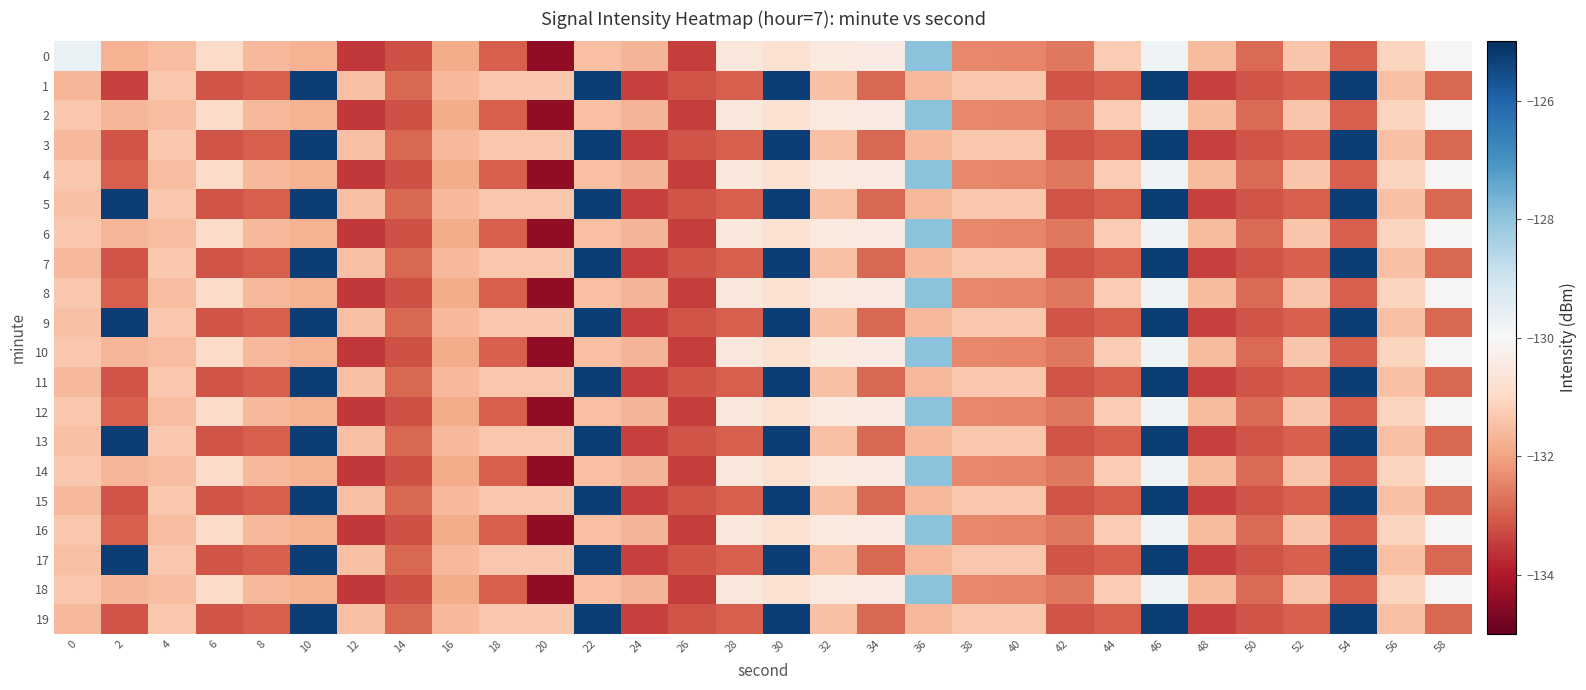

Reading right to left, transcribe all the data shown in this chart.

0: 58=-130.1	56=-131.1	54=-133.0	52=-131.4	50=-132.8	48=-131.6	46=-129.8	44=-131.3	42=-132.6	40=-132.4	38=-132.4	36=-127.9	34=-130.4	32=-130.5	30=-130.8	28=-130.6	26=-133.5	24=-131.7	22=-131.5	20=-134.4	18=-133.0	16=-131.9	14=-133.2	12=-133.5	10=-131.8	8=-131.6	6=-131.0	4=-131.5	2=-131.7	0=-129.7
1: 58=-132.9	56=-131.5	54=-125.3	52=-133.0	50=-133.1	48=-133.4	46=-125.3	44=-133.0	42=-133.1	40=-131.3	38=-131.3	36=-131.6	34=-132.9	32=-131.5	30=-125.3	28=-133.0	26=-133.1	24=-133.4	22=-125.3	20=-131.3	18=-131.3	16=-131.6	14=-132.9	12=-131.5	10=-125.3	8=-133.0	6=-133.1	4=-131.3	2=-133.4	0=-131.7
2: 58=-130.1	56=-131.1	54=-133.0	52=-131.4	50=-132.8	48=-131.6	46=-129.8	44=-131.3	42=-132.6	40=-132.4	38=-132.4	36=-127.9	34=-130.4	32=-130.5	30=-130.8	28=-130.6	26=-133.5	24=-131.7	22=-131.5	20=-134.4	18=-133.0	16=-131.9	14=-133.2	12=-133.5	10=-131.8	8=-131.6	6=-131.0	4=-131.5	2=-131.7	0=-131.3
3: 58=-132.9	56=-131.5	54=-125.3	52=-133.0	50=-133.1	48=-133.4	46=-125.3	44=-133.0	42=-133.1	40=-131.3	38=-131.3	36=-131.6	34=-132.9	32=-131.5	30=-125.3	28=-133.0	26=-133.1	24=-133.4	22=-125.3	20=-131.3	18=-131.3	16=-131.6	14=-132.9	12=-131.5	10=-125.3	8=-133.0	6=-133.1	4=-131.3	2=-133.1	0=-131.6
4: 58=-130.1	56=-131.1	54=-133.0	52=-131.4	50=-132.8	48=-131.6	46=-129.8	44=-131.3	42=-132.6	40=-132.4	38=-132.4	36=-127.9	34=-130.4	32=-130.5	30=-130.8	28=-130.6	26=-133.5	24=-131.7	22=-131.5	20=-134.4	18=-133.0	16=-131.9	14=-133.2	12=-133.5	10=-131.8	8=-131.6	6=-131.0	4=-131.5	2=-133.0	0=-131.3
5: 58=-132.9	56=-131.5	54=-125.3	52=-133.0	50=-133.1	48=-133.4	46=-125.3	44=-133.0	42=-133.1	40=-131.3	38=-131.3	36=-131.6	34=-132.9	32=-131.5	30=-125.3	28=-133.0	26=-133.1	24=-133.4	22=-125.3	20=-131.3	18=-131.3	16=-131.6	14=-132.9	12=-131.5	10=-125.3	8=-133.0	6=-133.1	4=-131.3	2=-125.3	0=-131.5
6: 58=-130.1	56=-131.1	54=-133.0	52=-131.4	50=-132.8	48=-131.6	46=-129.8	44=-131.3	42=-132.6	40=-132.4	38=-132.4	36=-127.9	34=-130.4	32=-130.5	30=-130.8	28=-130.6	26=-133.5	24=-131.7	22=-131.5	20=-134.4	18=-133.0	16=-131.9	14=-133.2	12=-133.5	10=-131.8	8=-131.6	6=-131.0	4=-131.5	2=-131.7	0=-131.3
7: 58=-132.9	56=-131.5	54=-125.3	52=-133.0	50=-133.1	48=-133.4	46=-125.3	44=-133.0	42=-133.1	40=-131.3	38=-131.3	36=-131.6	34=-132.9	32=-131.5	30=-125.3	28=-133.0	26=-133.1	24=-133.4	22=-125.3	20=-131.3	18=-131.3	16=-131.6	14=-132.9	12=-131.5	10=-125.3	8=-133.0	6=-133.1	4=-131.3	2=-133.1	0=-131.6
8: 58=-130.1	56=-131.1	54=-133.0	52=-131.4	50=-132.8	48=-131.6	46=-129.8	44=-131.3	42=-132.6	40=-132.4	38=-132.4	36=-127.9	34=-130.4	32=-130.5	30=-130.8	28=-130.6	26=-133.5	24=-131.7	22=-131.5	20=-134.4	18=-133.0	16=-131.9	14=-133.2	12=-133.5	10=-131.8	8=-131.6	6=-131.0	4=-131.5	2=-133.0	0=-131.3
9: 58=-132.9	56=-131.5	54=-125.3	52=-133.0	50=-133.1	48=-133.4	46=-125.3	44=-133.0	42=-133.1	40=-131.3	38=-131.3	36=-131.6	34=-132.9	32=-131.5	30=-125.3	28=-133.0	26=-133.1	24=-133.4	22=-125.3	20=-131.3	18=-131.3	16=-131.6	14=-132.9	12=-131.5	10=-125.3	8=-133.0	6=-133.1	4=-131.3	2=-125.3	0=-131.5
10: 58=-130.1	56=-131.1	54=-133.0	52=-131.4	50=-132.8	48=-131.6	46=-129.8	44=-131.3	42=-132.6	40=-132.4	38=-132.4	36=-127.9	34=-130.4	32=-130.5	30=-130.8	28=-130.6	26=-133.5	24=-131.7	22=-131.5	20=-134.4	18=-133.0	16=-131.9	14=-133.2	12=-133.5	10=-131.8	8=-131.6	6=-131.0	4=-131.5	2=-131.7	0=-131.3
11: 58=-132.9	56=-131.5	54=-125.3	52=-133.0	50=-133.1	48=-133.4	46=-125.3	44=-133.0	42=-133.1	40=-131.3	38=-131.3	36=-131.6	34=-132.9	32=-131.5	30=-125.3	28=-133.0	26=-133.1	24=-133.4	22=-125.3	20=-131.3	18=-131.3	16=-131.6	14=-132.9	12=-131.5	10=-125.3	8=-133.0	6=-133.1	4=-131.3	2=-133.1	0=-131.6
12: 58=-130.1	56=-131.1	54=-133.0	52=-131.4	50=-132.8	48=-131.6	46=-129.8	44=-131.3	42=-132.6	40=-132.4	38=-132.4	36=-127.9	34=-130.4	32=-130.5	30=-130.8	28=-130.6	26=-133.5	24=-131.7	22=-131.5	20=-134.4	18=-133.0	16=-131.9	14=-133.2	12=-133.5	10=-131.8	8=-131.6	6=-131.0	4=-131.5	2=-133.0	0=-131.3
13: 58=-132.9	56=-131.5	54=-125.3	52=-133.0	50=-133.1	48=-133.4	46=-125.3	44=-133.0	42=-133.1	40=-131.3	38=-131.3	36=-131.6	34=-132.9	32=-131.5	30=-125.3	28=-133.0	26=-133.1	24=-133.4	22=-125.3	20=-131.3	18=-131.3	16=-131.6	14=-132.9	12=-131.5	10=-125.3	8=-133.0	6=-133.1	4=-131.3	2=-125.3	0=-131.5
14: 58=-130.1	56=-131.1	54=-133.0	52=-131.4	50=-132.8	48=-131.6	46=-129.8	44=-131.3	42=-132.6	40=-132.4	38=-132.4	36=-127.9	34=-130.4	32=-130.5	30=-130.8	28=-130.6	26=-133.5	24=-131.7	22=-131.5	20=-134.4	18=-133.0	16=-131.9	14=-133.2	12=-133.5	10=-131.8	8=-131.6	6=-131.0	4=-131.5	2=-131.7	0=-131.3
15: 58=-132.9	56=-131.5	54=-125.3	52=-133.0	50=-133.1	48=-133.4	46=-125.3	44=-133.0	42=-133.1	40=-131.3	38=-131.3	36=-131.6	34=-132.9	32=-131.5	30=-125.3	28=-133.0	26=-133.1	24=-133.4	22=-125.3	20=-131.3	18=-131.3	16=-131.6	14=-132.9	12=-131.5	10=-125.3	8=-133.0	6=-133.1	4=-131.3	2=-133.1	0=-131.6
16: 58=-130.1	56=-131.1	54=-133.0	52=-131.4	50=-132.8	48=-131.6	46=-129.8	44=-131.3	42=-132.6	40=-132.4	38=-132.4	36=-127.9	34=-130.4	32=-130.5	30=-130.8	28=-130.6	26=-133.5	24=-131.7	22=-131.5	20=-134.4	18=-133.0	16=-131.9	14=-133.2	12=-133.5	10=-131.8	8=-131.6	6=-131.0	4=-131.5	2=-133.0	0=-131.3
17: 58=-132.9	56=-131.5	54=-125.3	52=-133.0	50=-133.1	48=-133.4	46=-125.3	44=-133.0	42=-133.1	40=-131.3	38=-131.3	36=-131.6	34=-132.9	32=-131.5	30=-125.3	28=-133.0	26=-133.1	24=-133.4	22=-125.3	20=-131.3	18=-131.3	16=-131.6	14=-132.9	12=-131.5	10=-125.3	8=-133.0	6=-133.1	4=-131.3	2=-125.3	0=-131.5
18: 58=-130.1	56=-131.1	54=-133.0	52=-131.4	50=-132.8	48=-131.6	46=-129.8	44=-131.3	42=-132.6	40=-132.4	38=-132.4	36=-127.9	34=-130.4	32=-130.5	30=-130.8	28=-130.6	26=-133.5	24=-131.7	22=-131.5	20=-134.4	18=-133.0	16=-131.9	14=-133.2	12=-133.5	10=-131.8	8=-131.6	6=-131.0	4=-131.5	2=-131.7	0=-131.3
19: 58=-132.9	56=-131.5	54=-125.3	52=-133.0	50=-133.1	48=-133.4	46=-125.3	44=-133.0	42=-133.1	40=-131.3	38=-131.3	36=-131.6	34=-132.9	32=-131.5	30=-125.3	28=-133.0	26=-133.1	24=-133.4	22=-125.3	20=-131.3	18=-131.3	16=-131.6	14=-132.9	12=-131.5	10=-125.3	8=-133.0	6=-133.1	4=-131.3	2=-133.1	0=-131.6